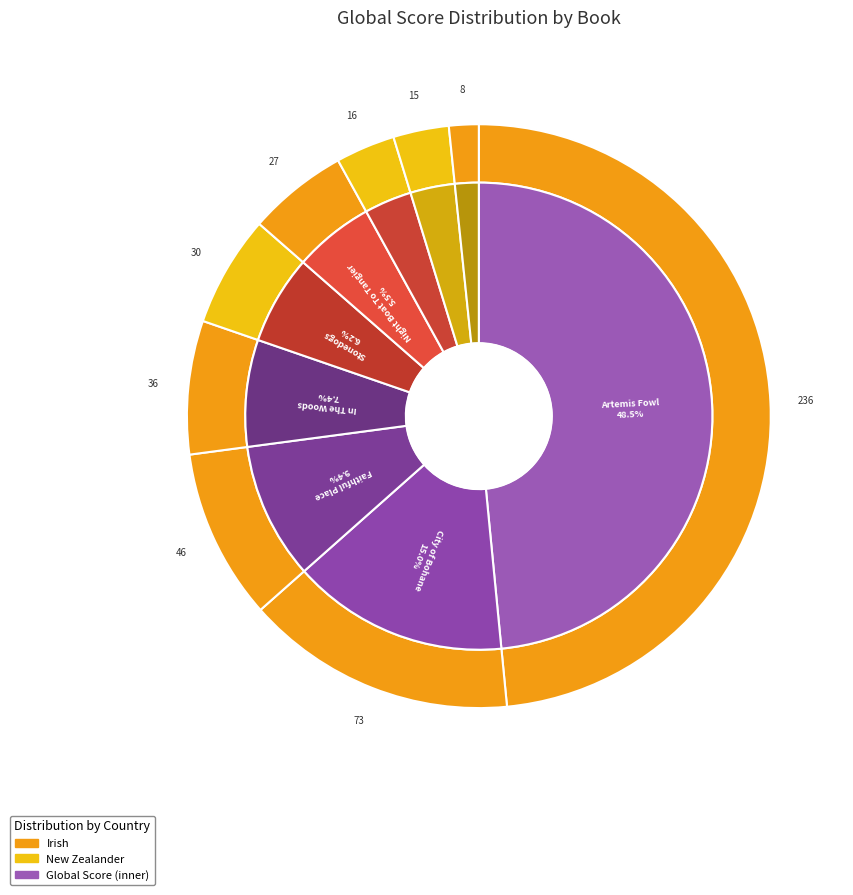

Do City of Bohane and Faithful Place together represent more than half of the pie?

No